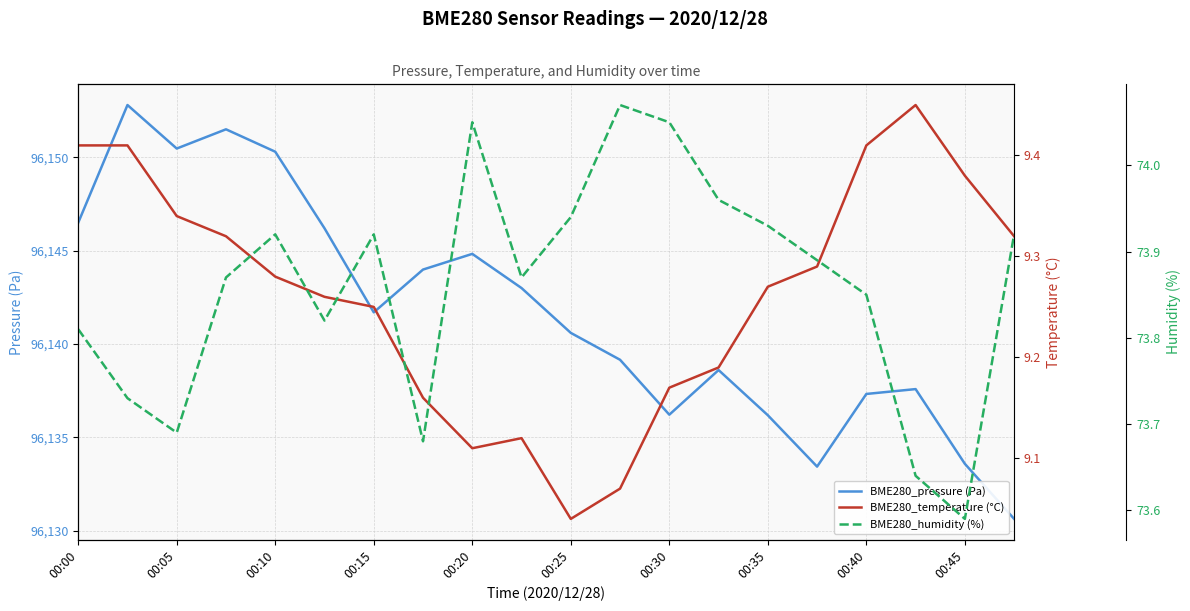

What is the lowest value of the BME280_pressure (Pa) series?

96130.6